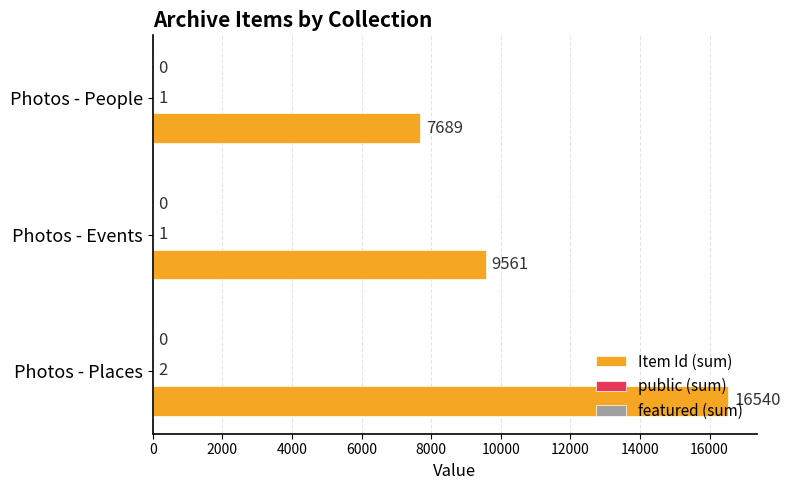

Where is Item Id (sum) nearest to the value 12114?

Photos - Events